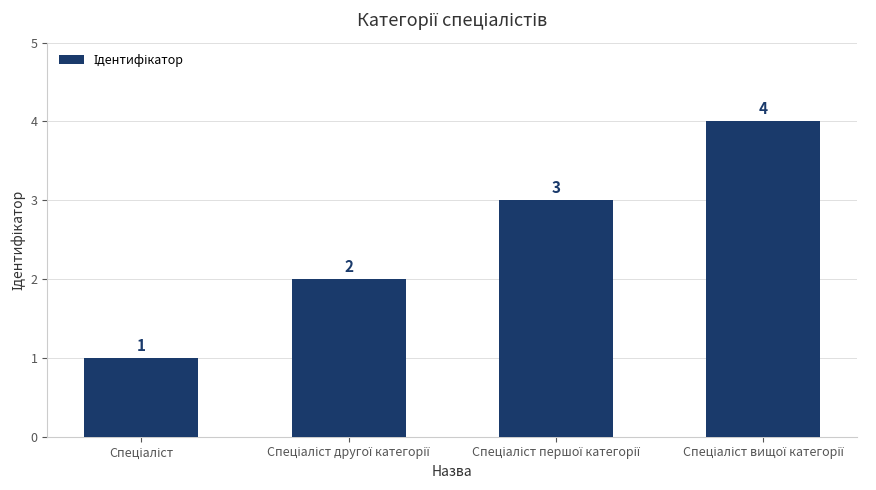

What is the value of the 3rd bar from the left?

3